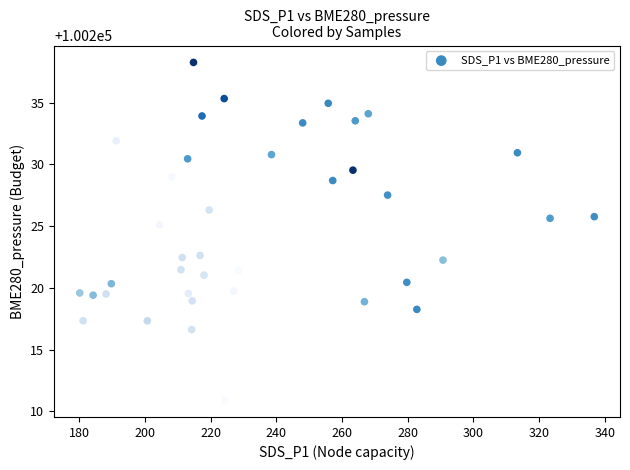

What is the range of Y values (max minus min)?

27.4